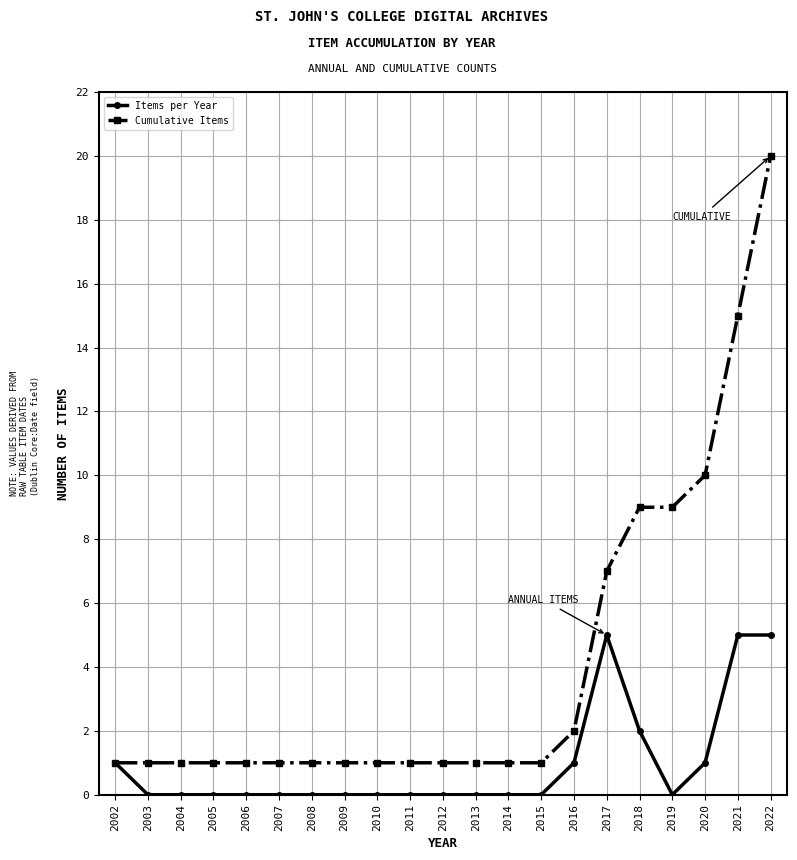

How many series are shown in this chart?

2